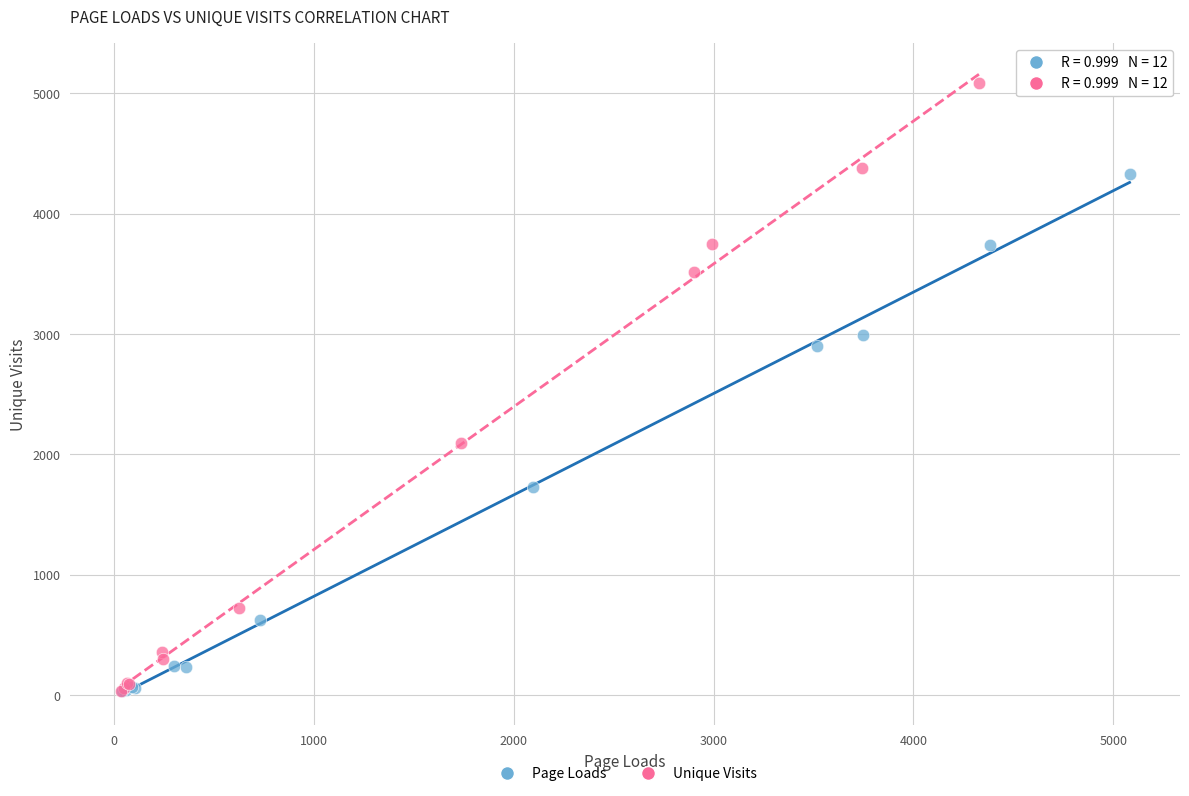

Which series contains the highest Y value?

Unique Visits